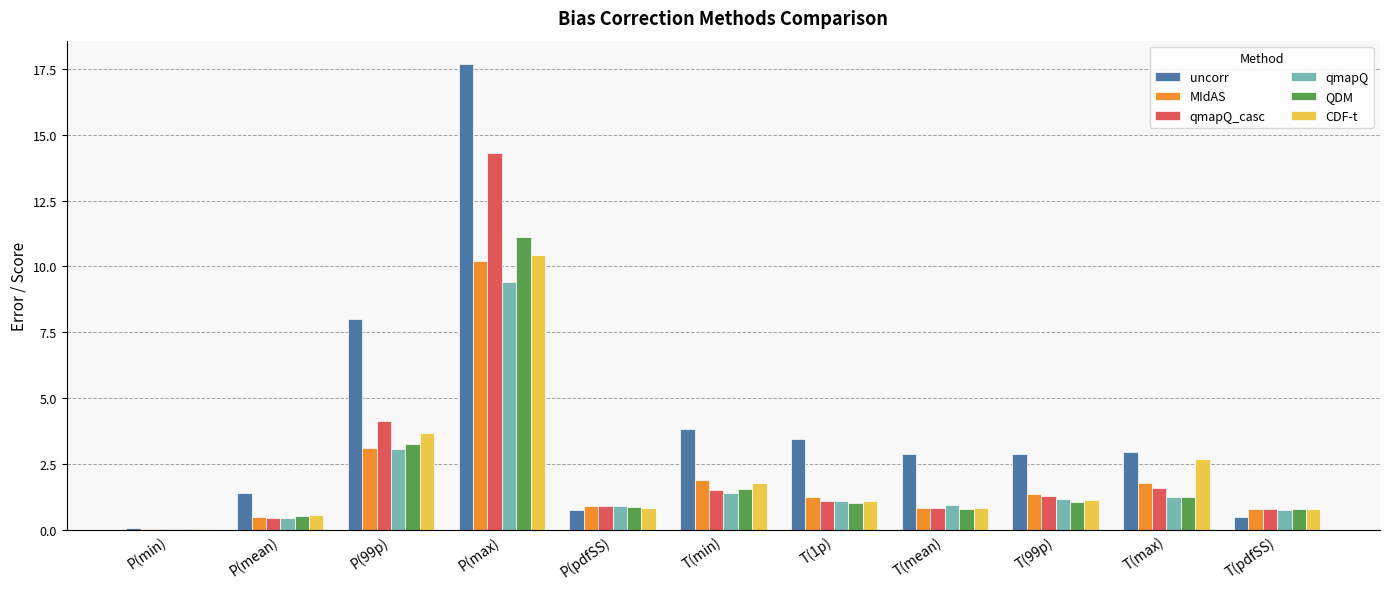

What is the highest value of the MIdAS series?

10.2